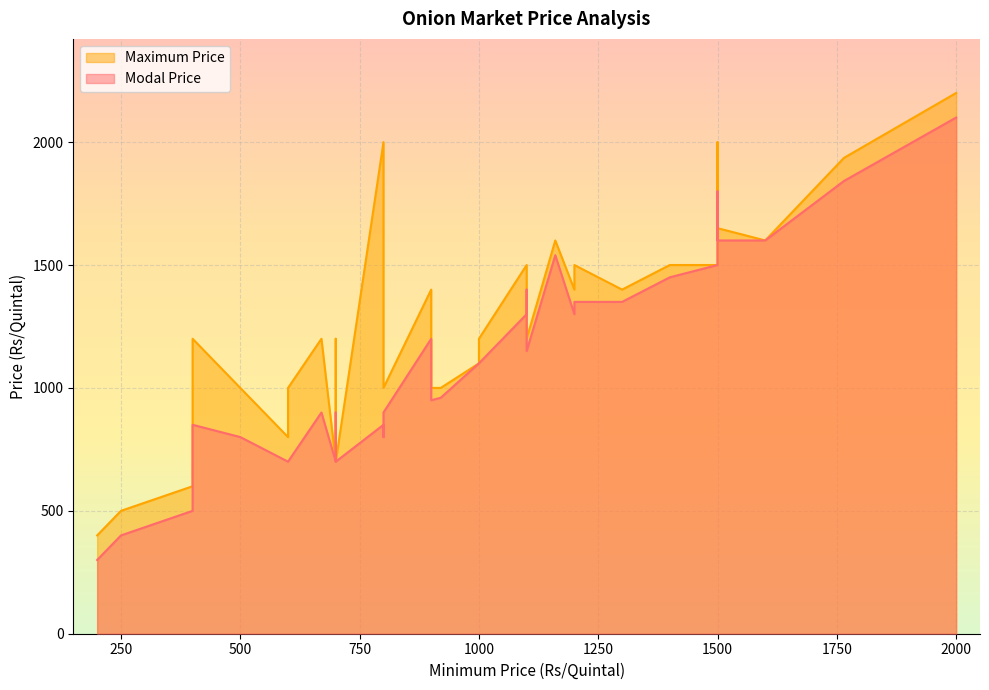

Is the value of Maximum Price at 2 greater than the value of Modal Price at 5?

No